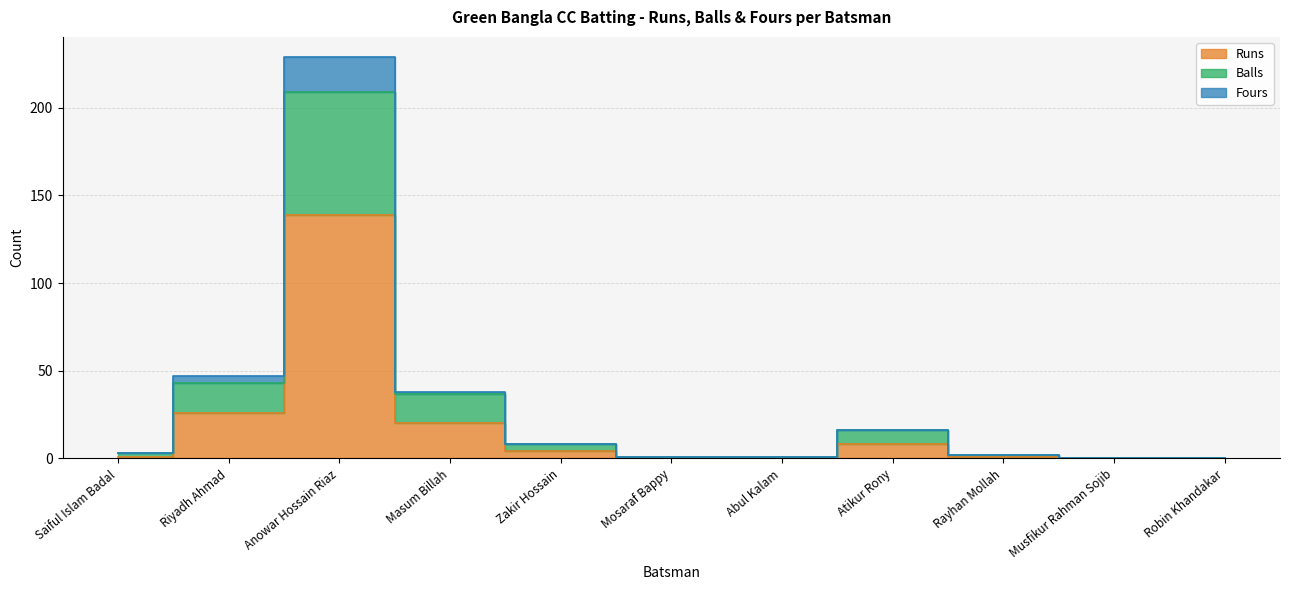

List the series in order of their peak value, highest first.

Fours, Balls, Runs